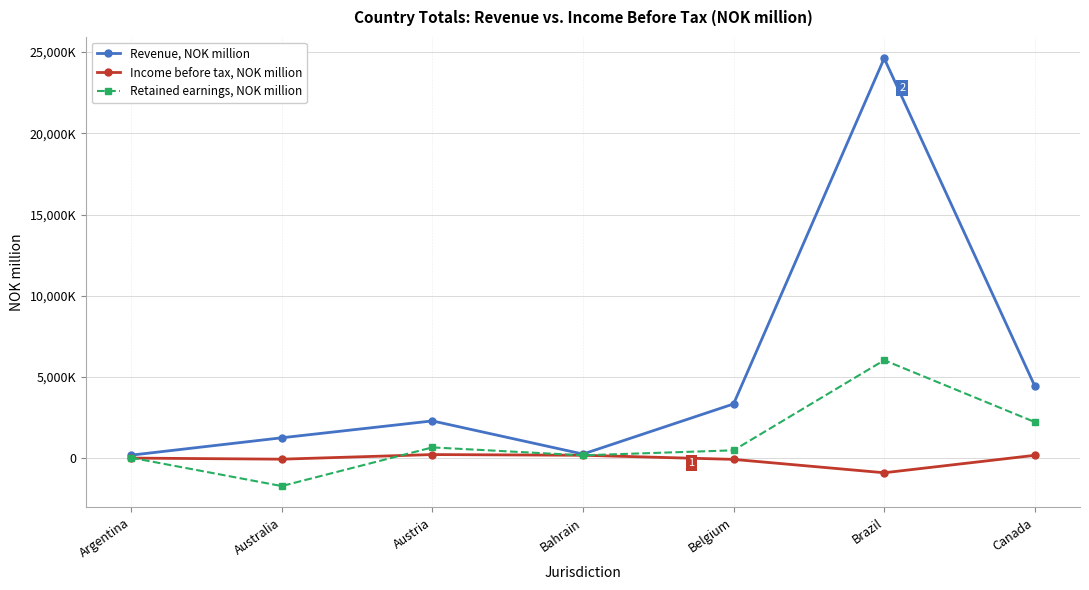

At how many categories does at least one series exceed 10088704?

1